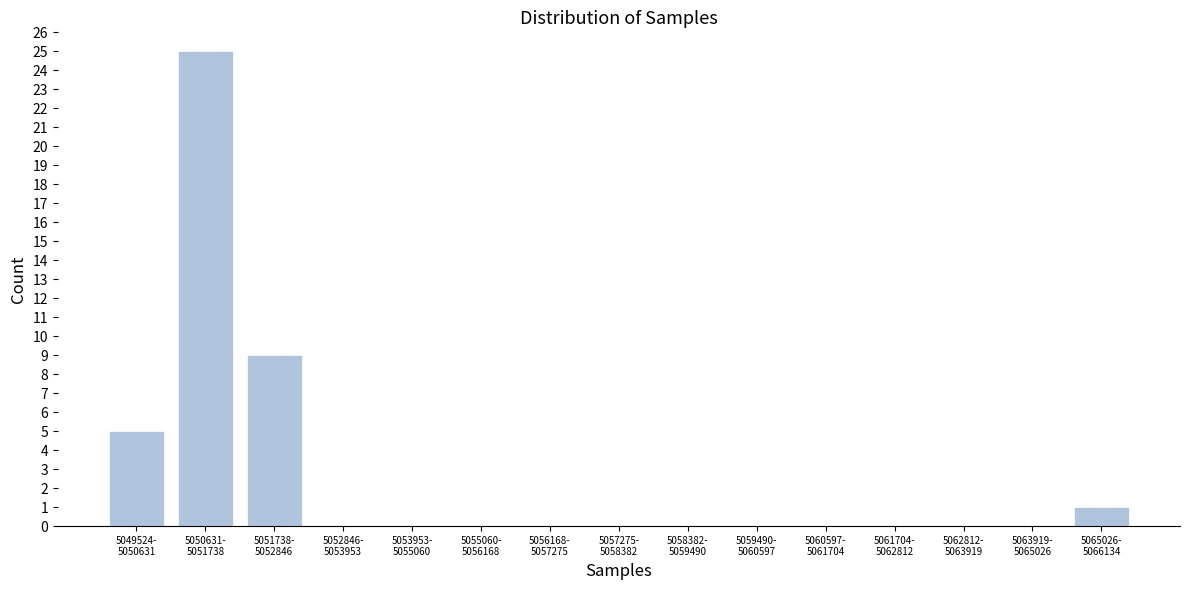

What is the greatest value displayed?

25